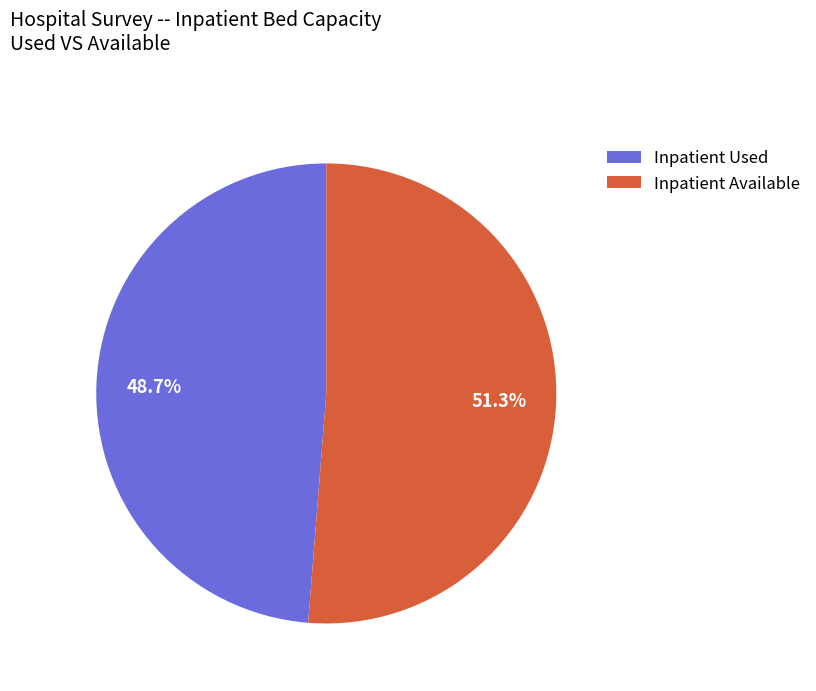

Does Inpatient Available account for over 50% of the chart?

Yes